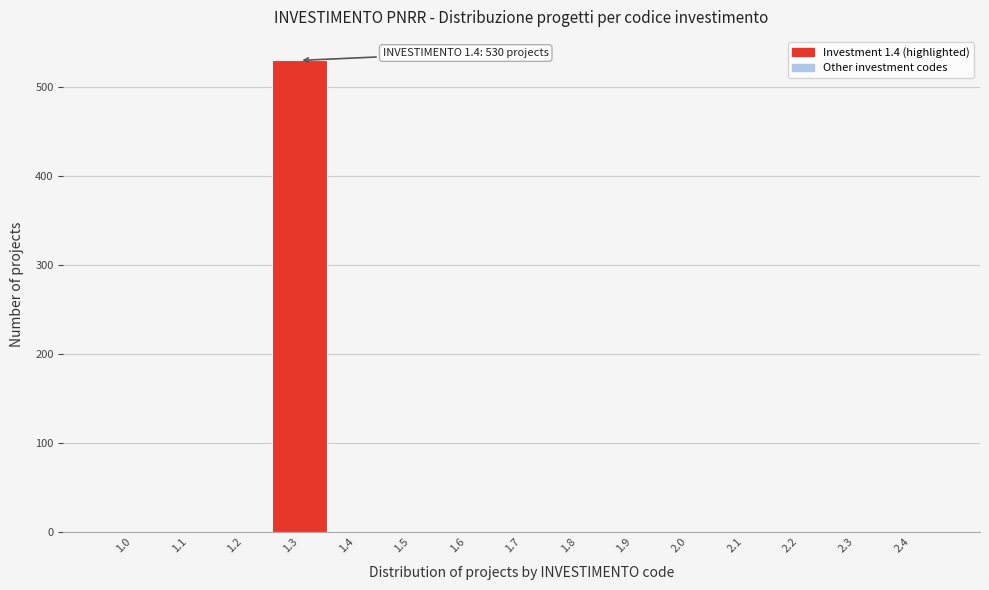

Reading right to left, list all the values displayed in this chart.

2.4=0	2.3=0	2.2=0	2.1=0	2.0=0	1.9=0	1.8=0	1.7=0	1.6=0	1.5=0	1.4=0	1.3=530	1.2=0	1.1=0	1.0=0